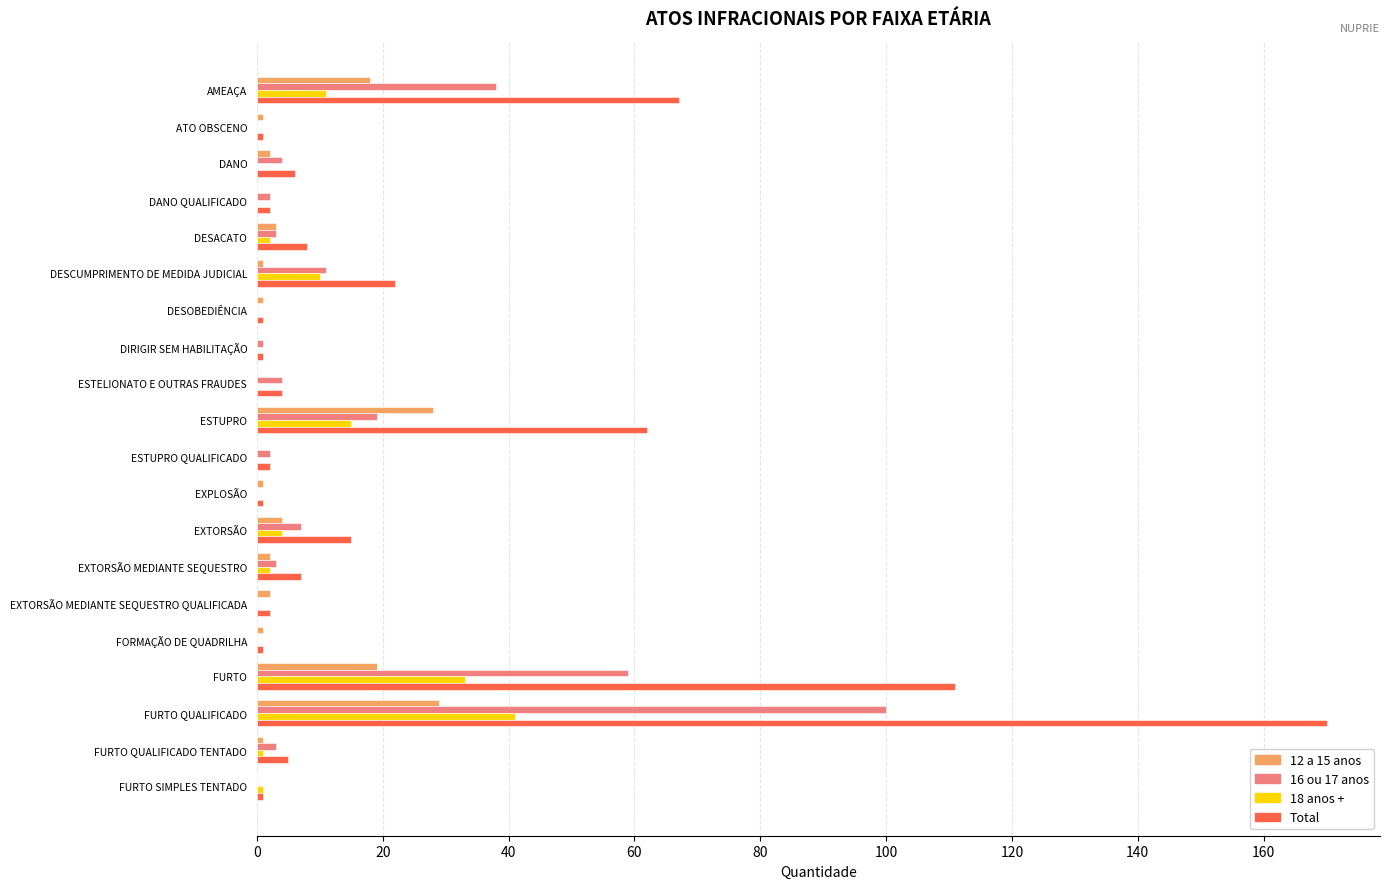

How many data points does each series have?

20